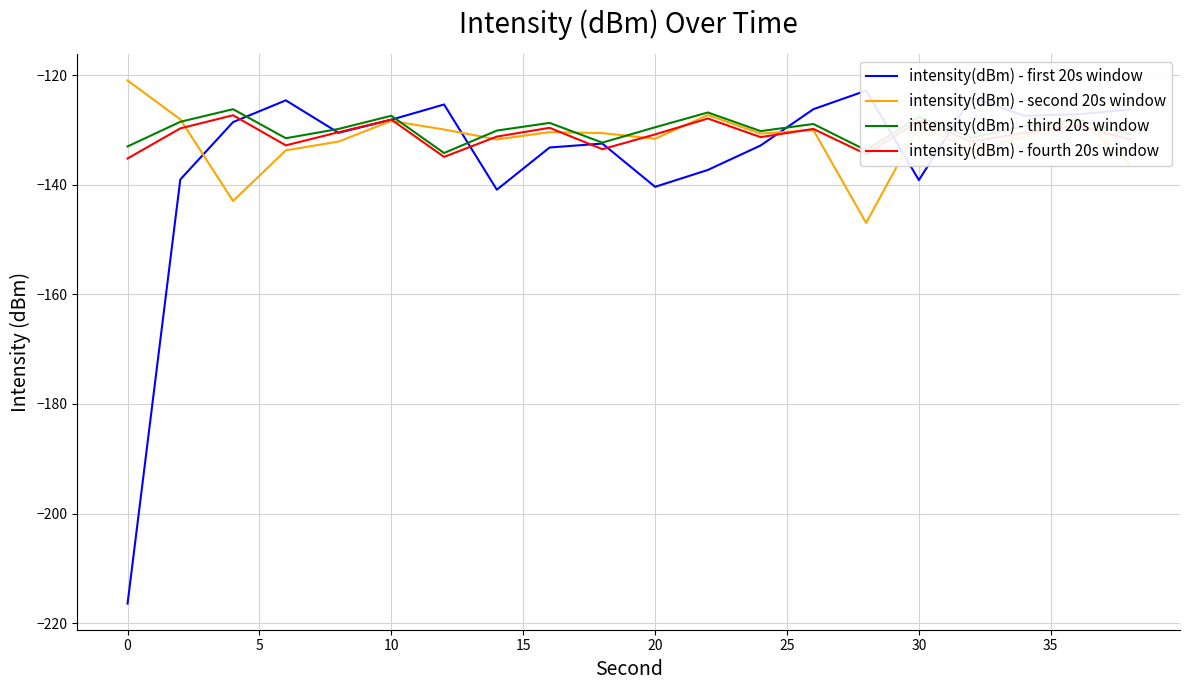

How many interior local peaks does the intensity(dBm) - third 20s window series have?

7